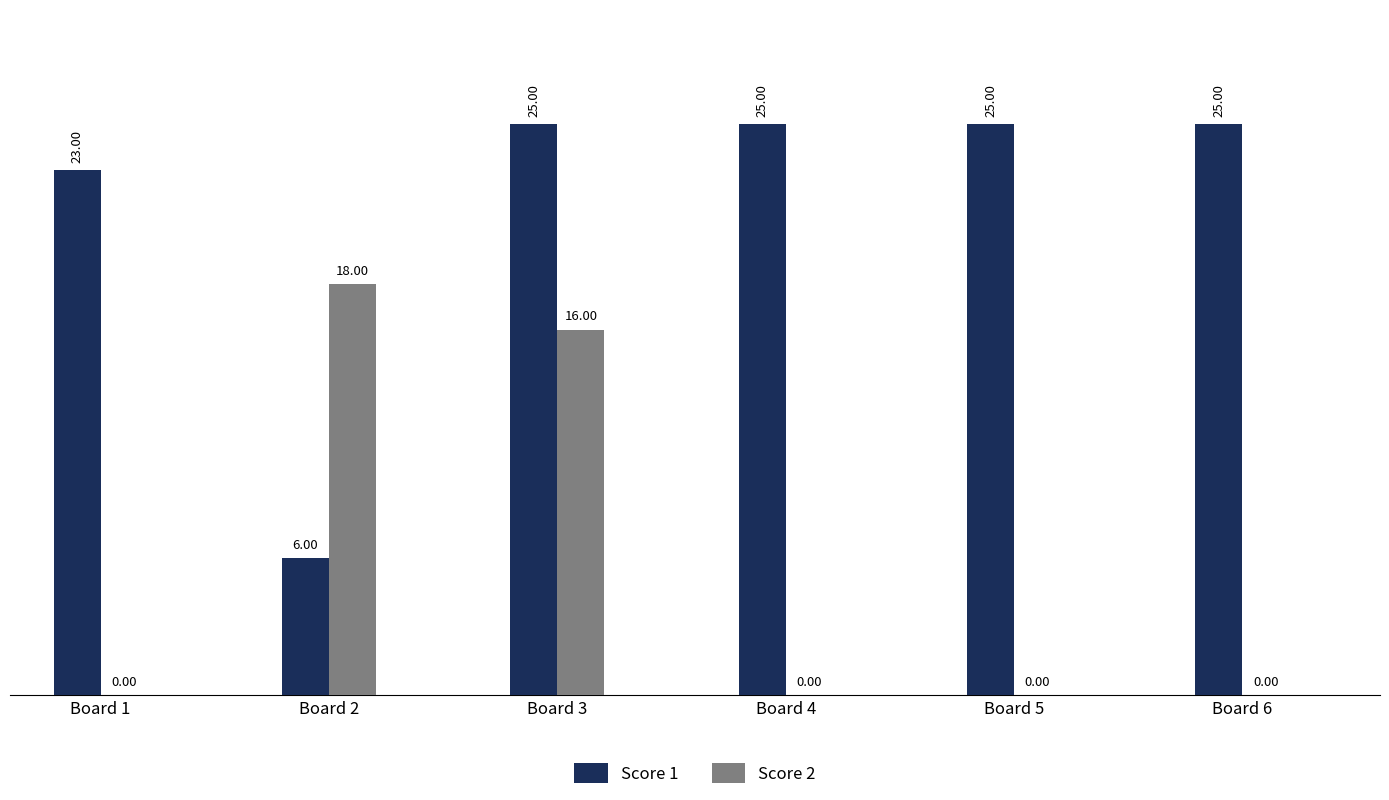

What is the greatest value displayed?

25